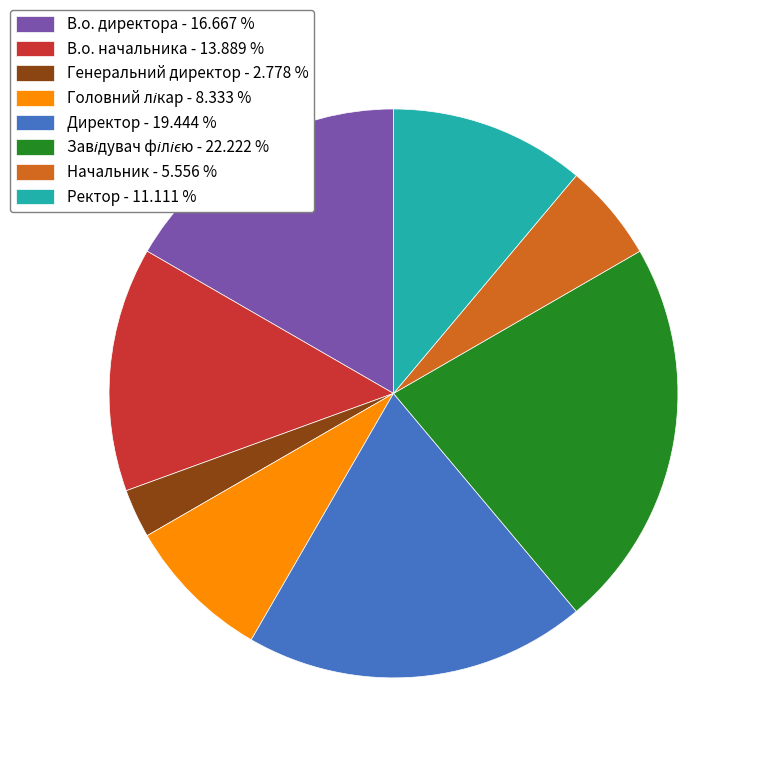

Which slice is the smallest?

Генеральний директор